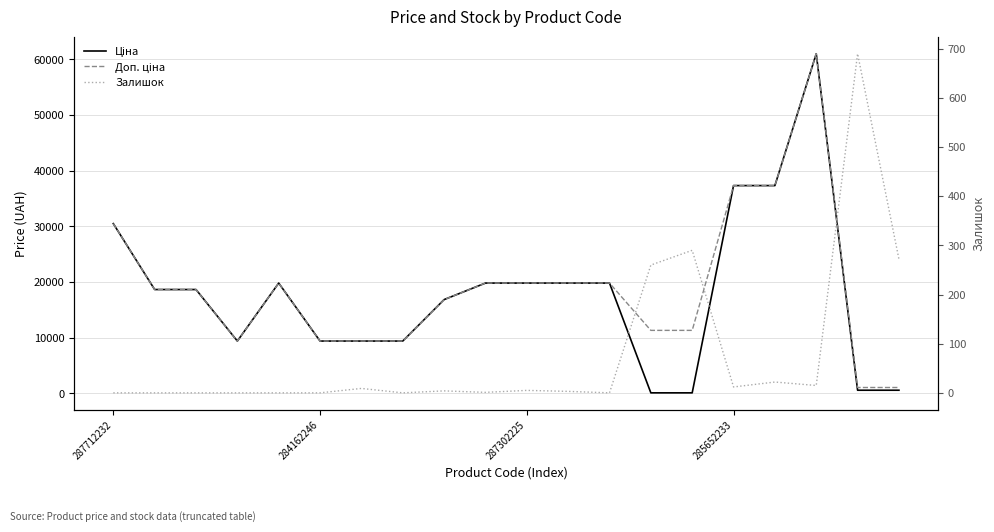

How many interior local peaks does the Ціна series have?

2